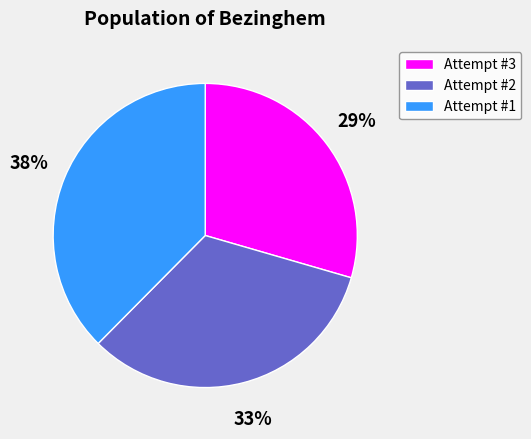

Is Attempt #1 the majority of the pie?

No